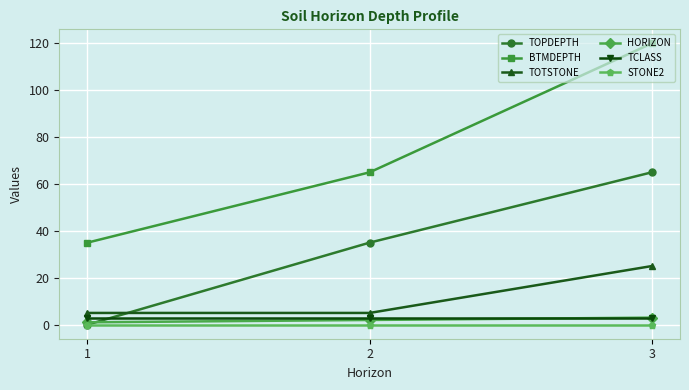

What is the maximum value shown in the chart?

120